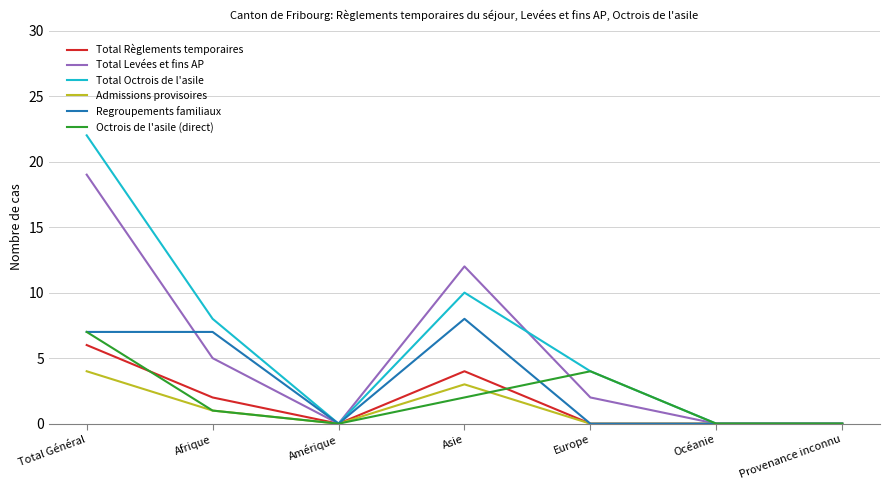

Count the number of data series in this chart.

6